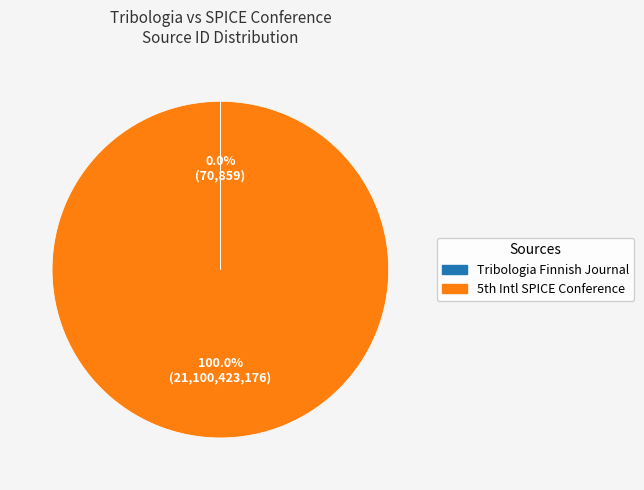

Which slice is the largest?

5th Intl SPICE Conference